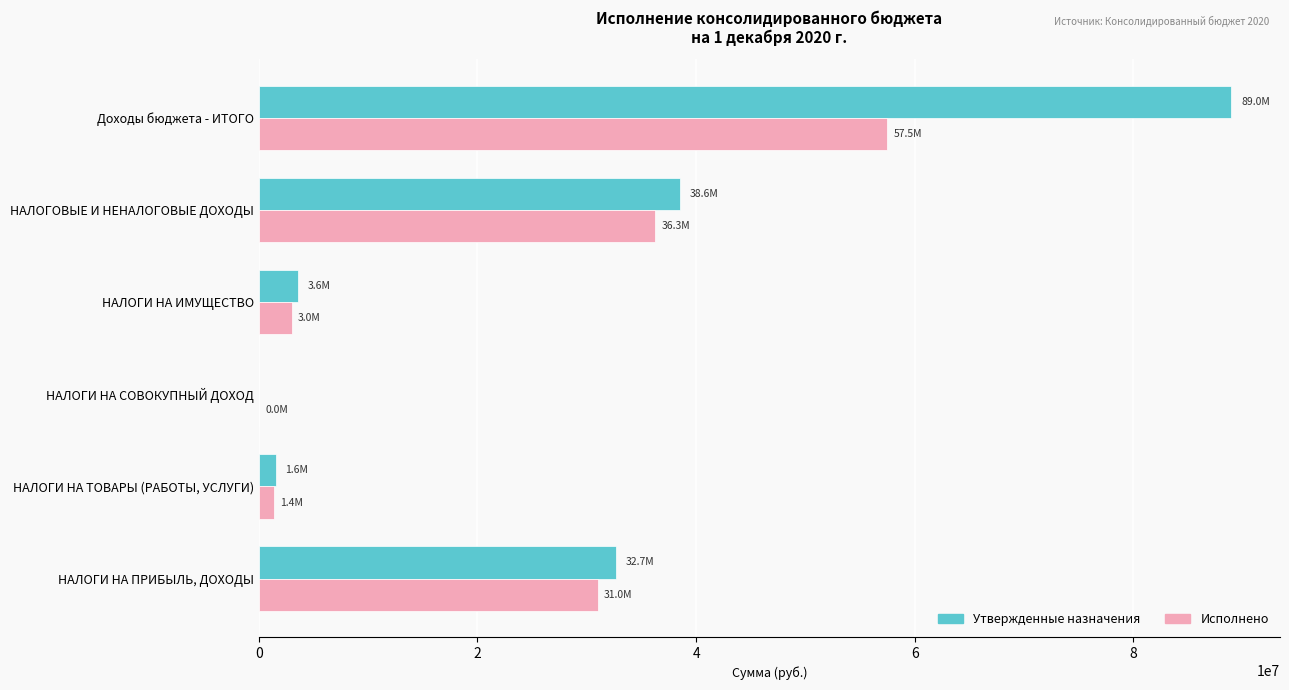

What is the sum of the Исполнено values at НАЛОГИ НА ИМУЩЕСТВО and НАЛОГОВЫЕ И НЕНАЛОГОВЫЕ ДОХОДЫ?

39281477.8